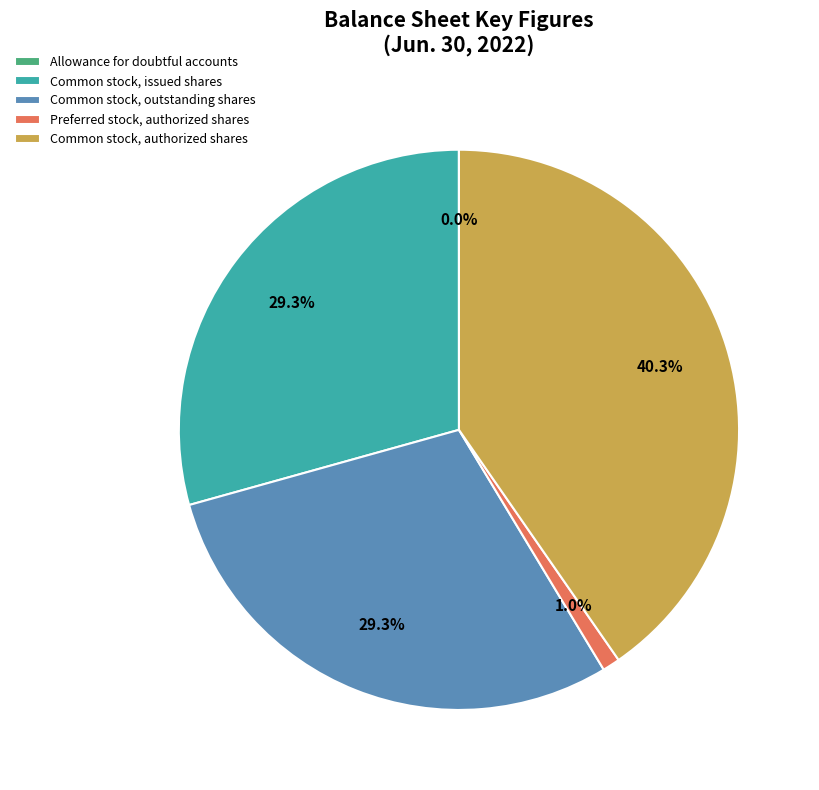

To the nearest percent, what is the average slice percentage?

20%